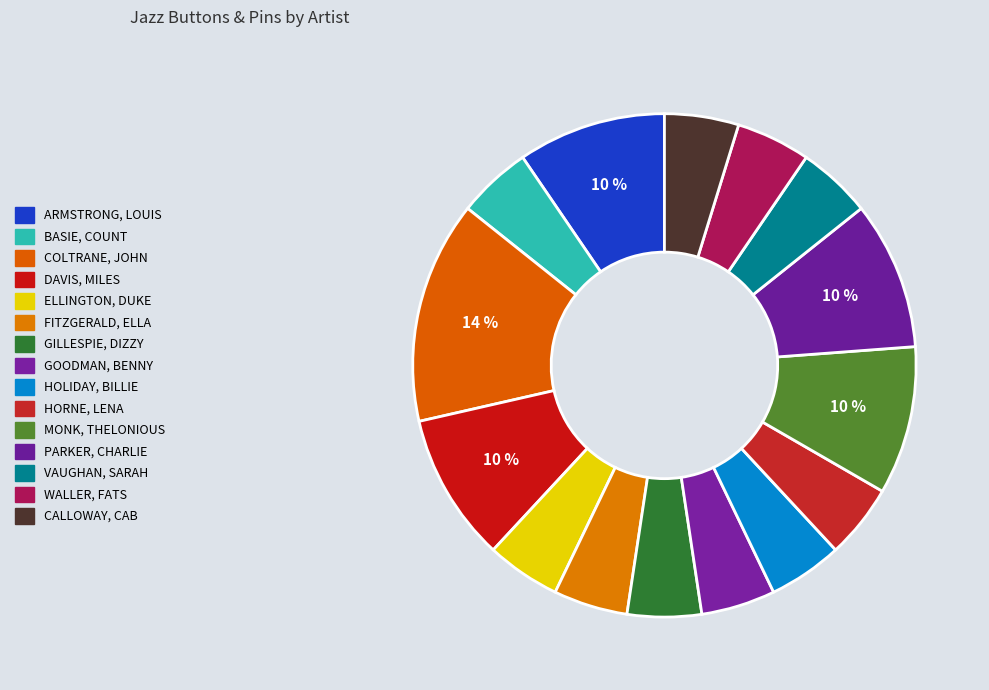

Does HOLIDAY, BILLIE represent more than half of the total?

No